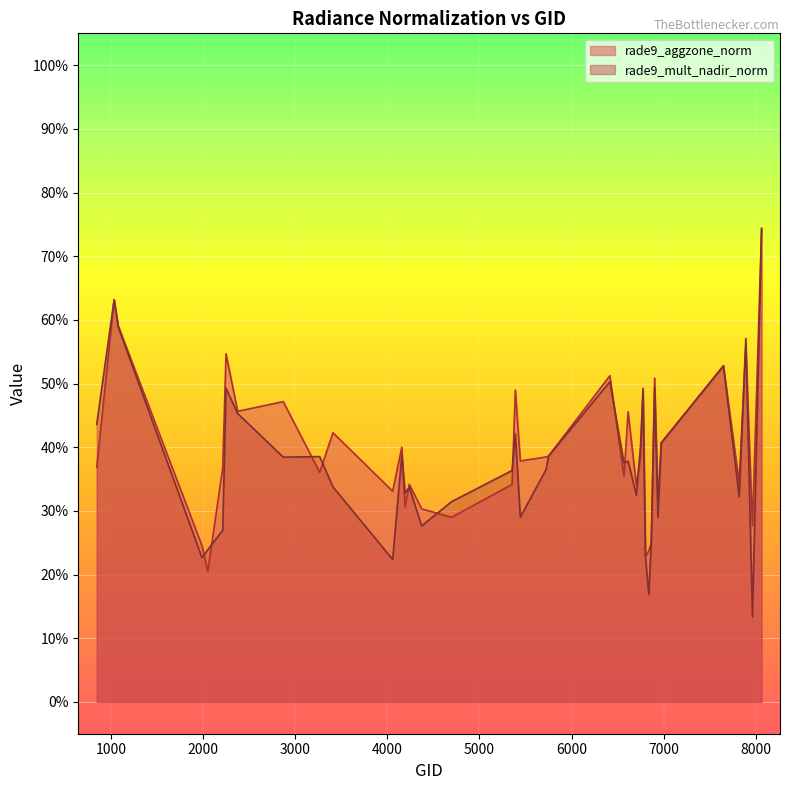

What is the highest value of the rade9_mult_nadir_norm series?

0.7